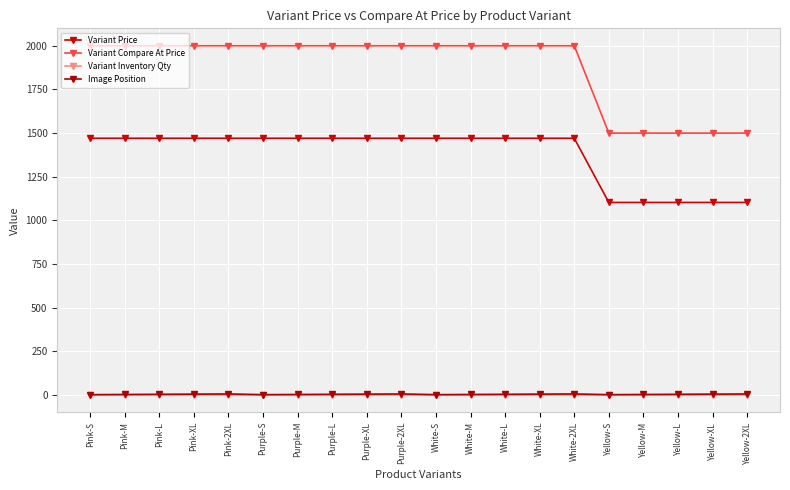

Which series has the largest total across all categories?

Variant Compare At Price